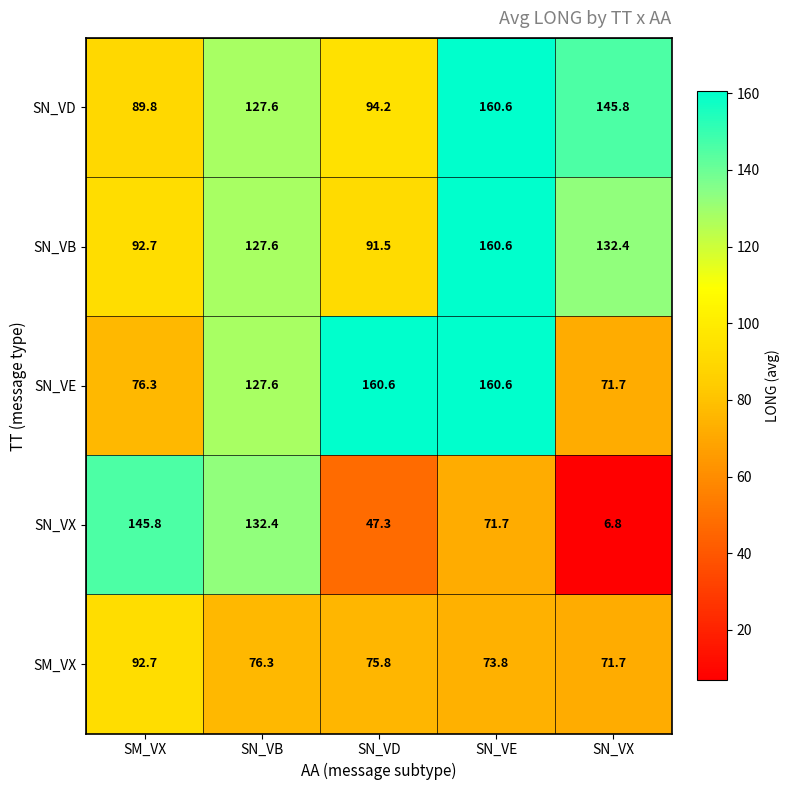

Which series has the largest range (max minus min)?

SN_VX